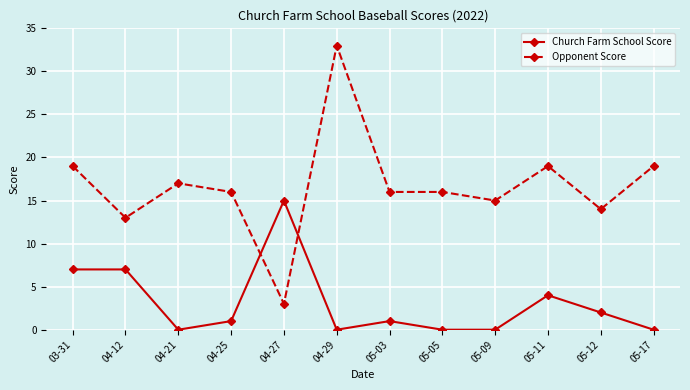

What is the total value across all series at 04-12?

20